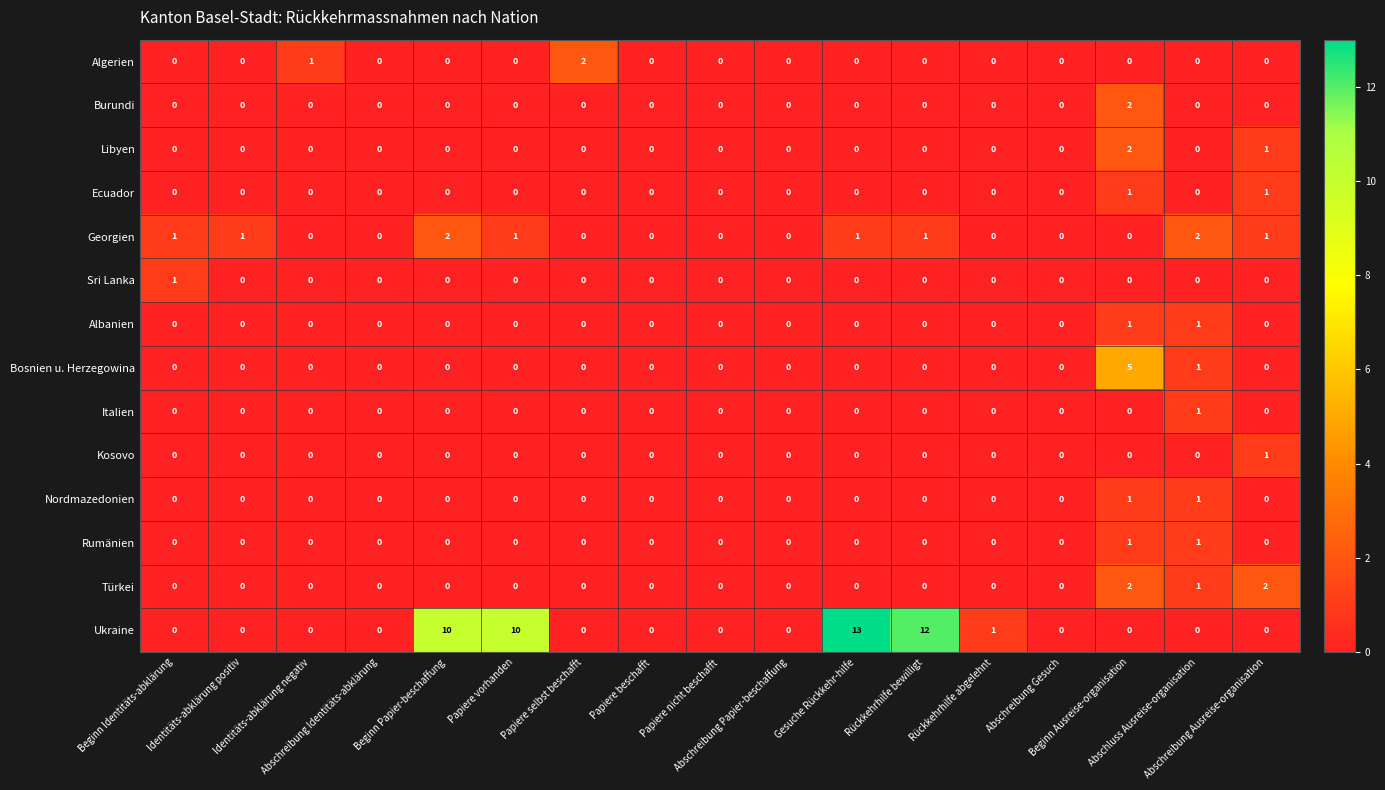

What is the sum of all Türkei values?

5